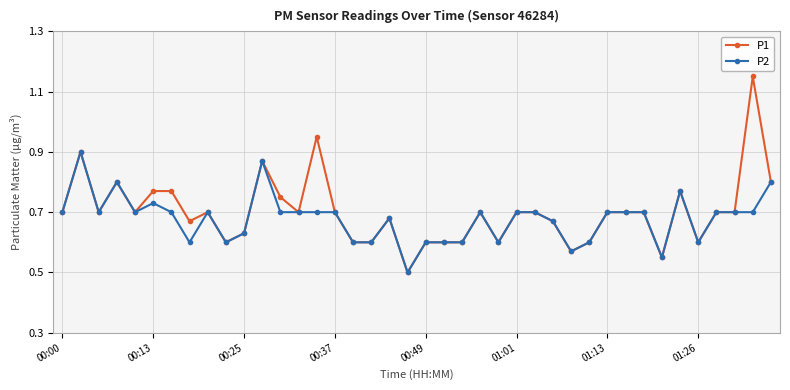

Rank the series by their maximum value, from highest to lowest.

P1, P2